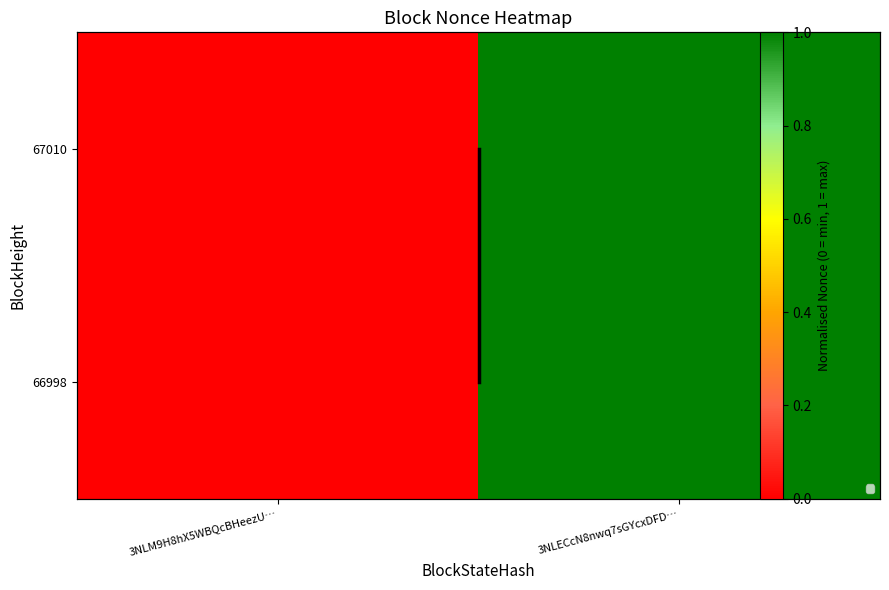

At how many categories does at least one series exceed 0?

1